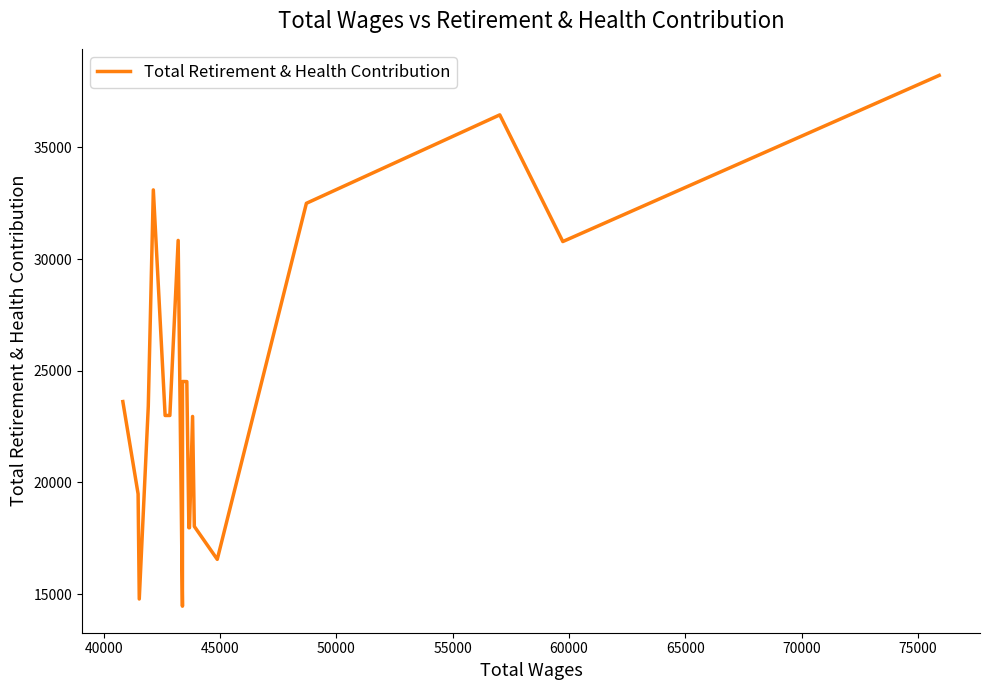

Does the chart have visible grid lines?

No